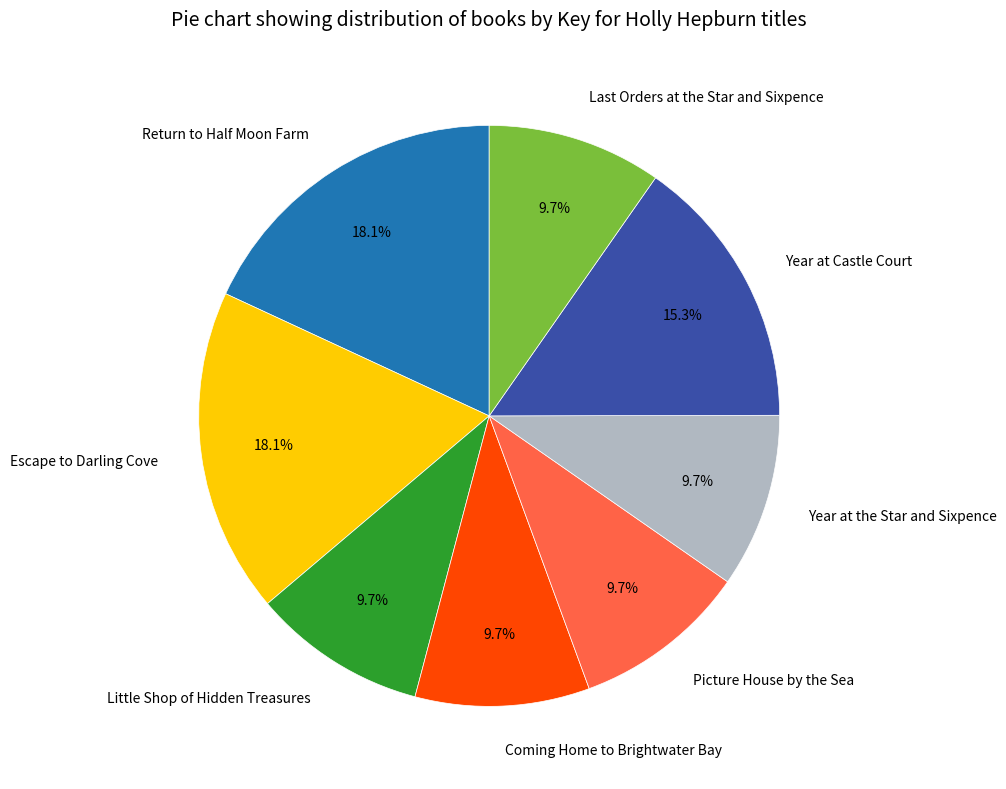

Is there any slice that represents more than half of the pie?

No